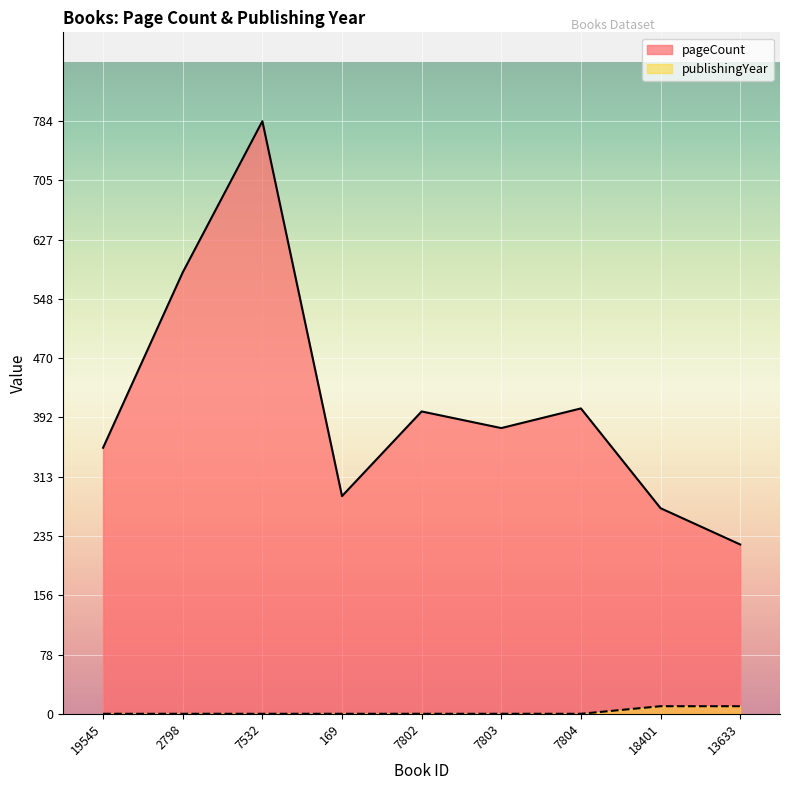

True or false: pageCount has a value of 338 at 2798.

False